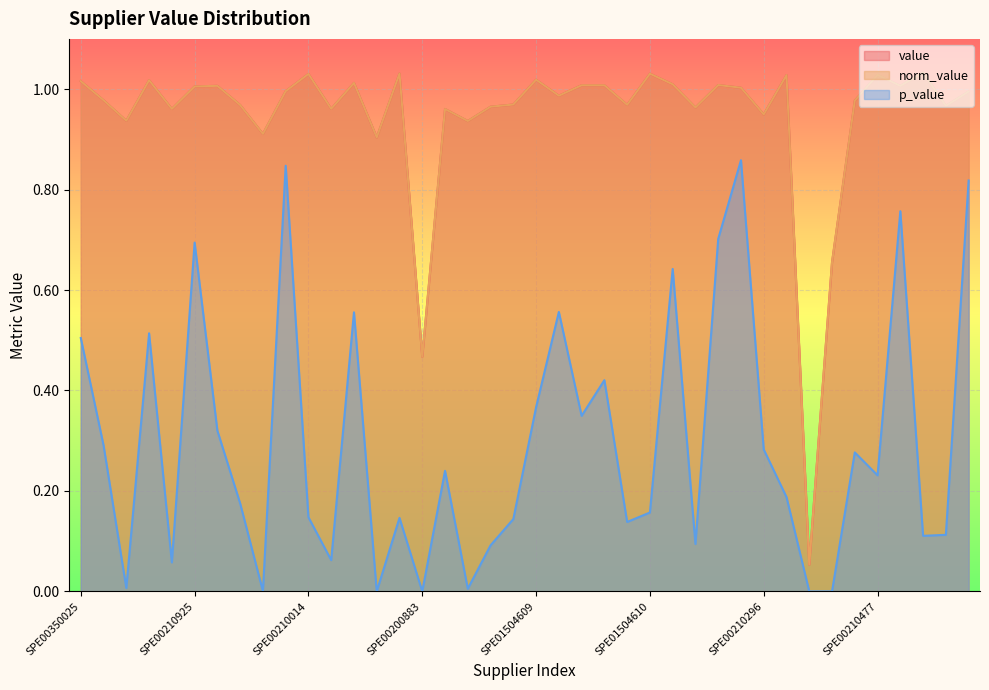

Rank the series by their maximum value, from lowest to highest.

p_value, value, norm_value